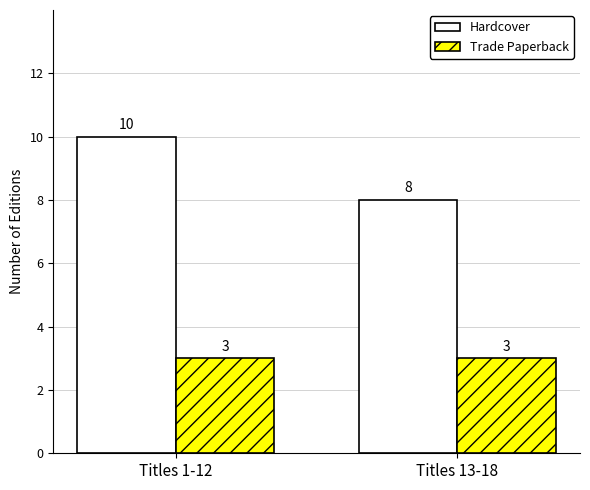

List the series in order of their overall mean, lowest first.

Trade Paperback, Hardcover